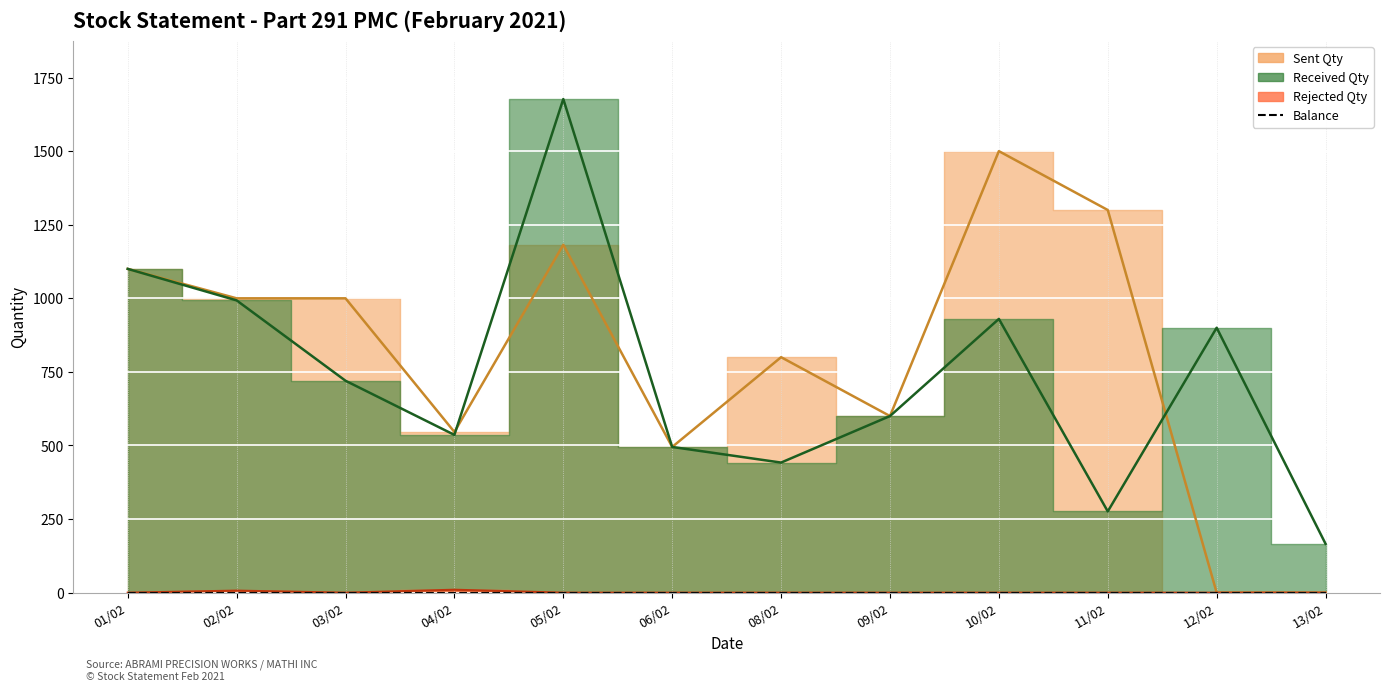

What is the total value across all series at 02/02?

2000